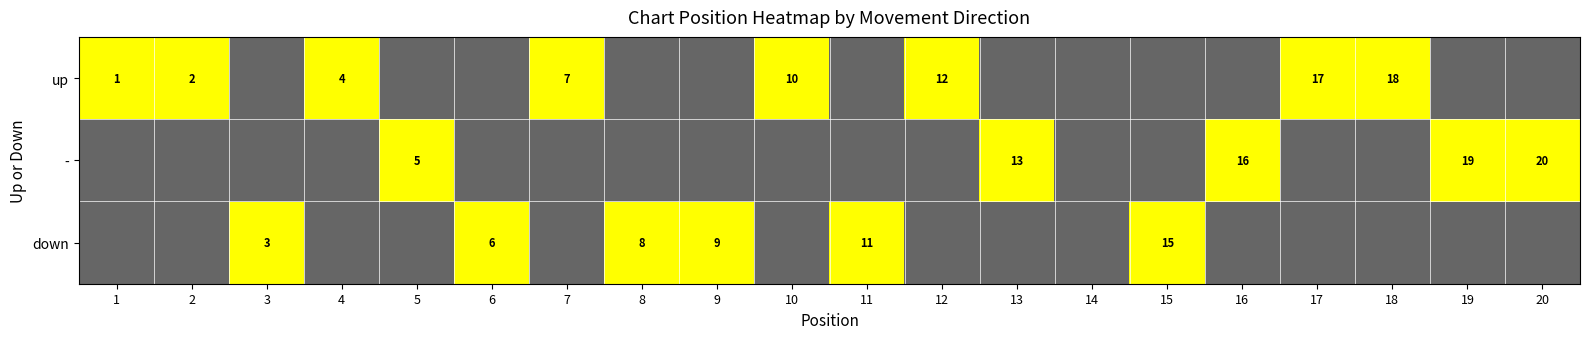

What is the difference between the maximum and minimum values in the - series?

1